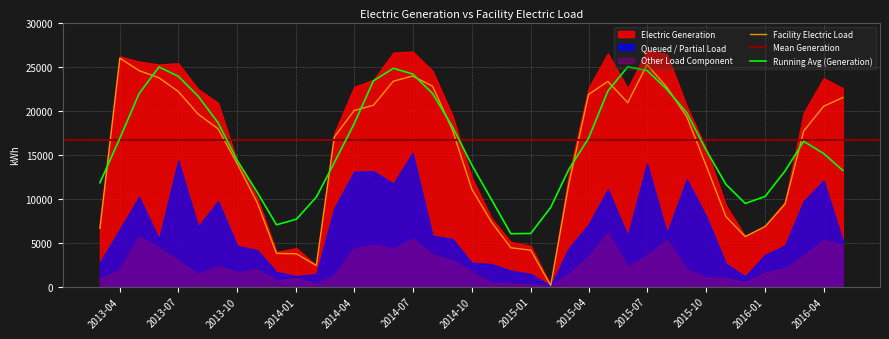

What is the label of the 30th point from the right?

2013-12